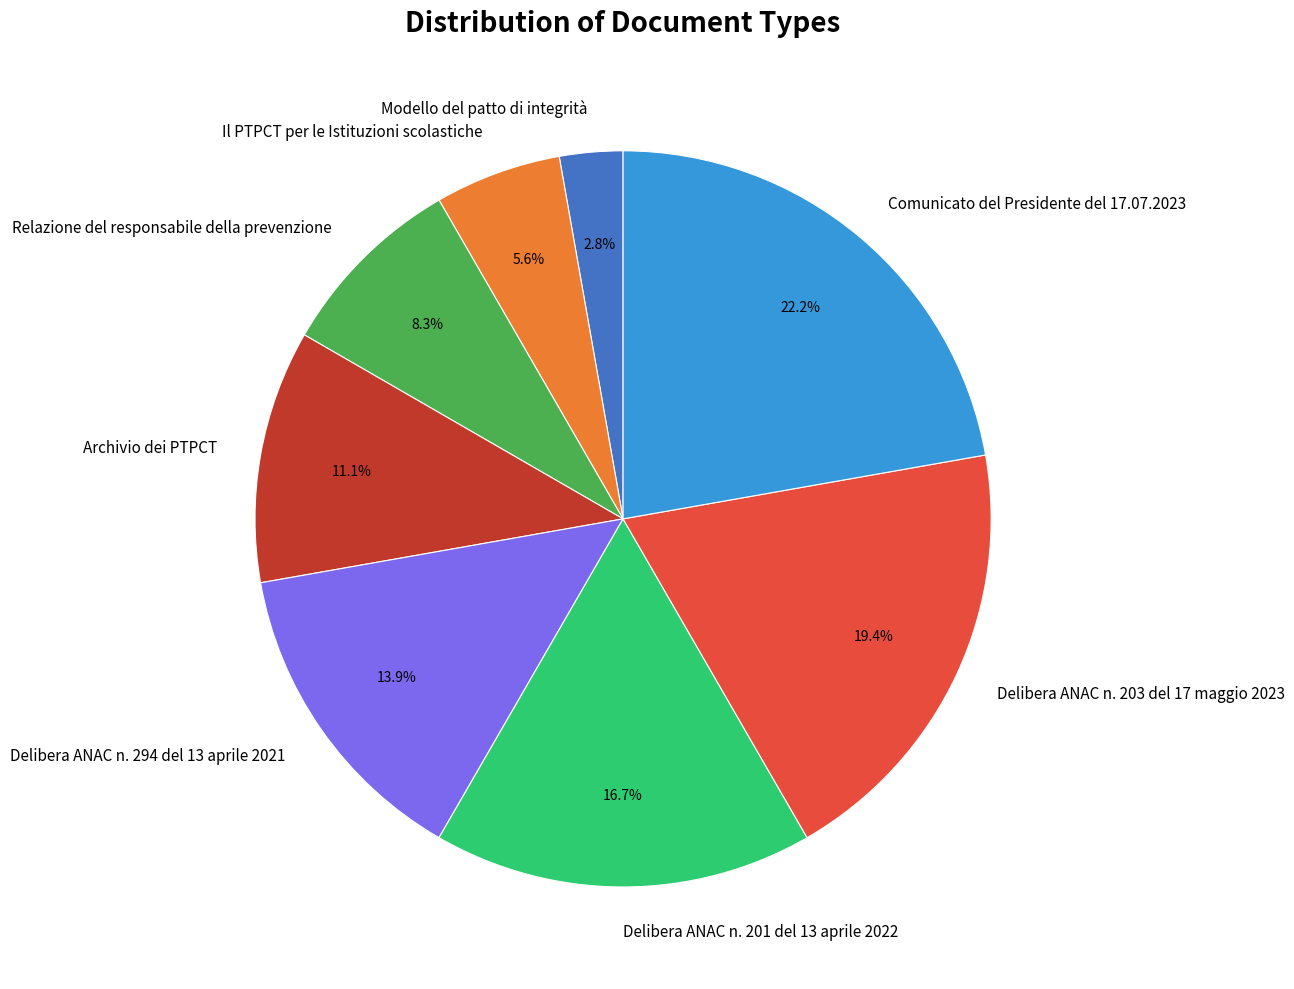

Rank the categories by value from lowest to highest.

Modello del patto di integrità, Il PTPCT per le Istituzioni scolastiche, Relazione del responsabile della prevenzione, Archivio dei PTPCT, Delibera ANAC n. 294 del 13 aprile 2021, Delibera ANAC n. 201 del 13 aprile 2022, Delibera ANAC n. 203 del 17 maggio 2023, Comunicato del Presidente del 17.07.2023